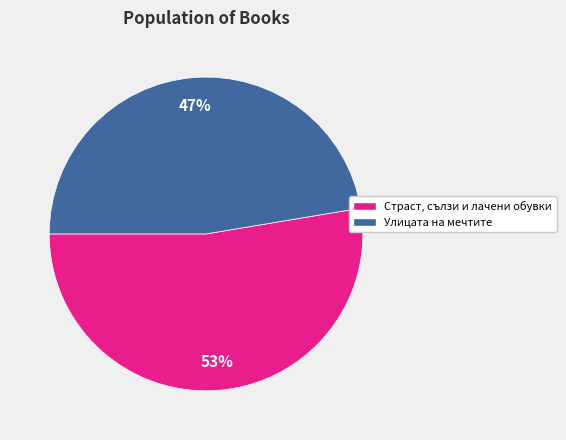

Is there any slice that represents more than half of the pie?

Yes